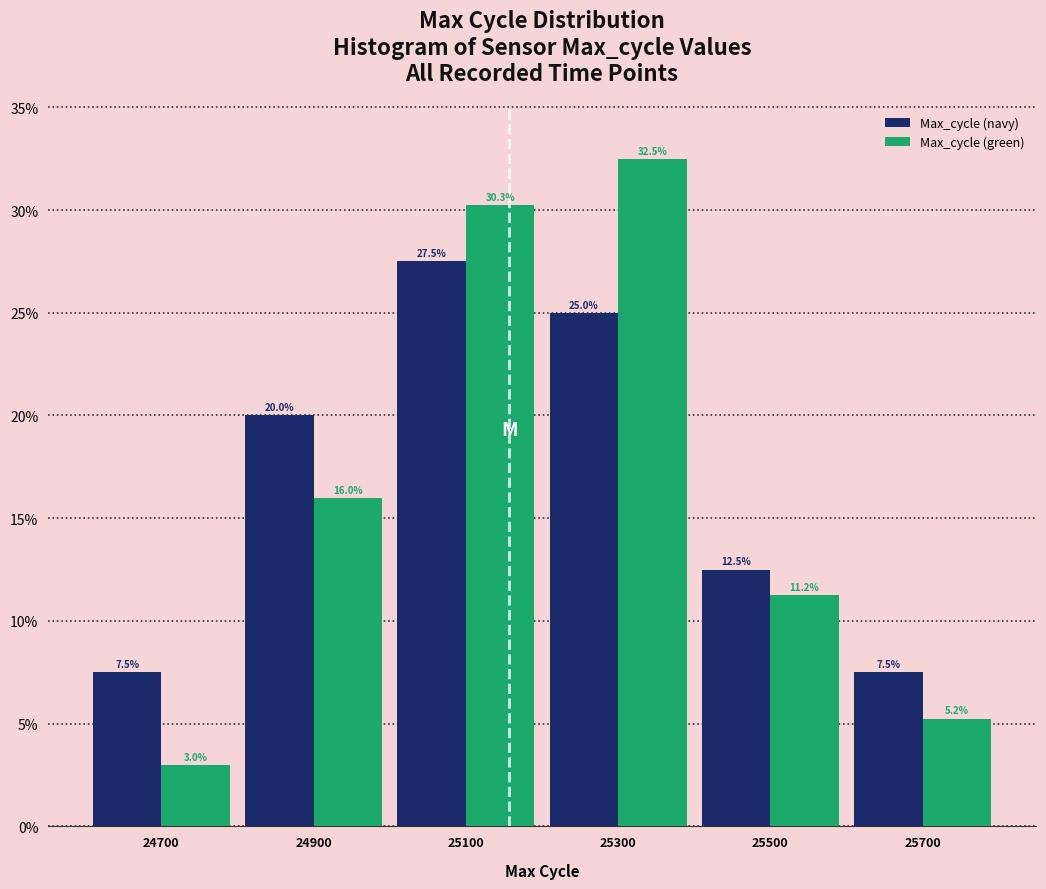

Reading left to right, transcribe this chart: for each range on the x-axis, give the height of each series' bar.

24600 to 24800: Max_cycle (navy)=7.5	Max_cycle (green)=3.0
24800 to 25000: Max_cycle (navy)=20.0	Max_cycle (green)=16.0
25000 to 25200: Max_cycle (navy)=27.5	Max_cycle (green)=30.3
25200 to 25400: Max_cycle (navy)=25.0	Max_cycle (green)=32.5
25400 to 25600: Max_cycle (navy)=12.5	Max_cycle (green)=11.2
25600 to 25800: Max_cycle (navy)=7.5	Max_cycle (green)=5.2